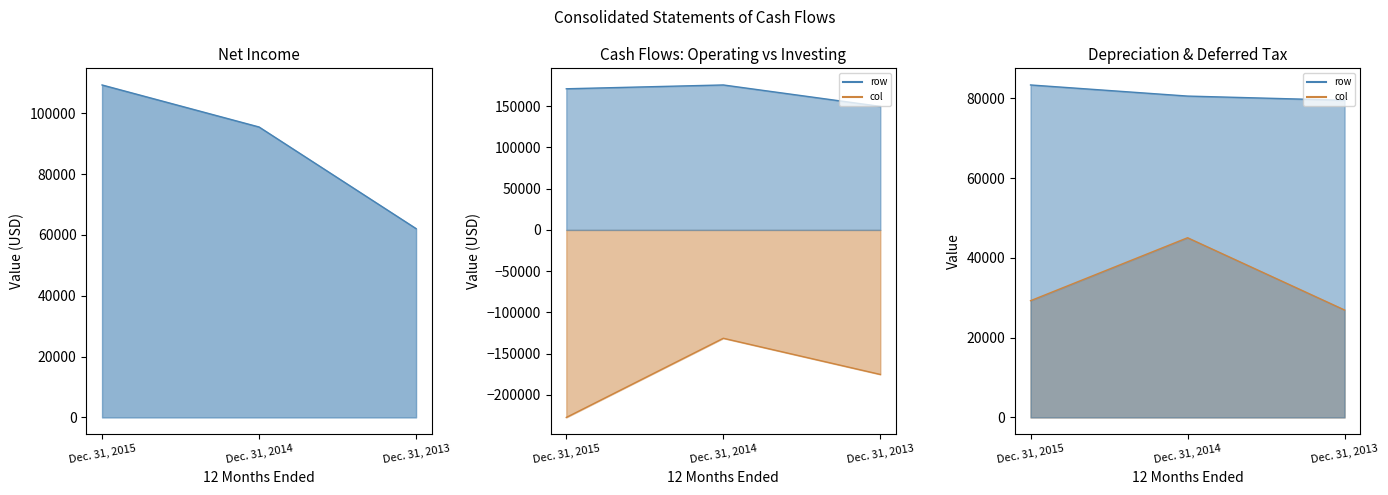

List the series in order of their peak value, highest first.

Net cash provided by operating activities, Net income, Depreciation and amortization expense, Deferred income tax expense, Net cash used by investing activities